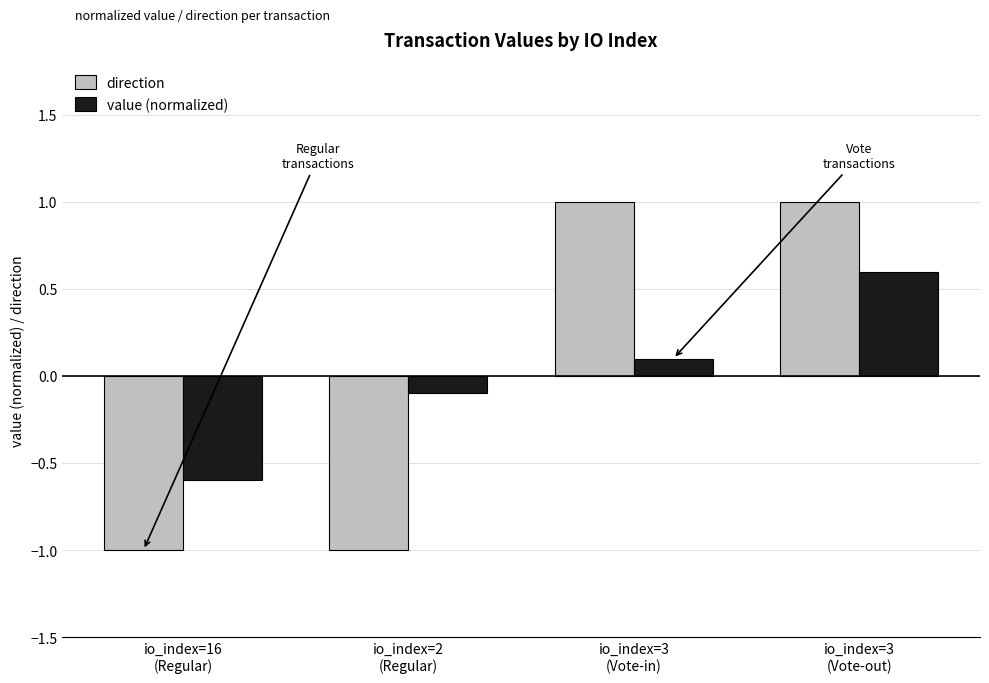

Between io_index=16
(Regular) and io_index=3
(Vote-in), which series saw the biggest shift?

direction